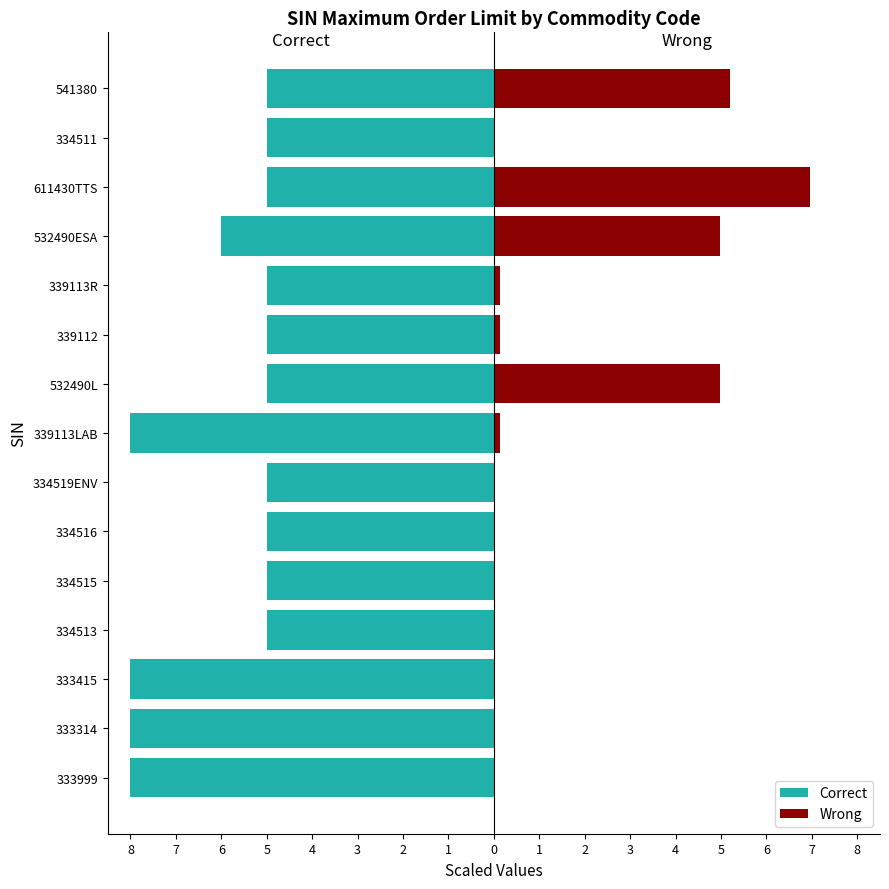

Reading right to left, what are all the values shown in this chart?

Correct: -5.0	-5.0	-5.0	-6.0	-5.0	-5.0	-5.0	-8.0	-5.0	-5.0	-5.0	-5.0	-8.0	-8.0	-8.0
Wrong: 5.2	0.0	7.0	5.0	0.1	0.1	5.0	0.1	0.0	0.0	0.0	0.0	0.0	0.0	0.0